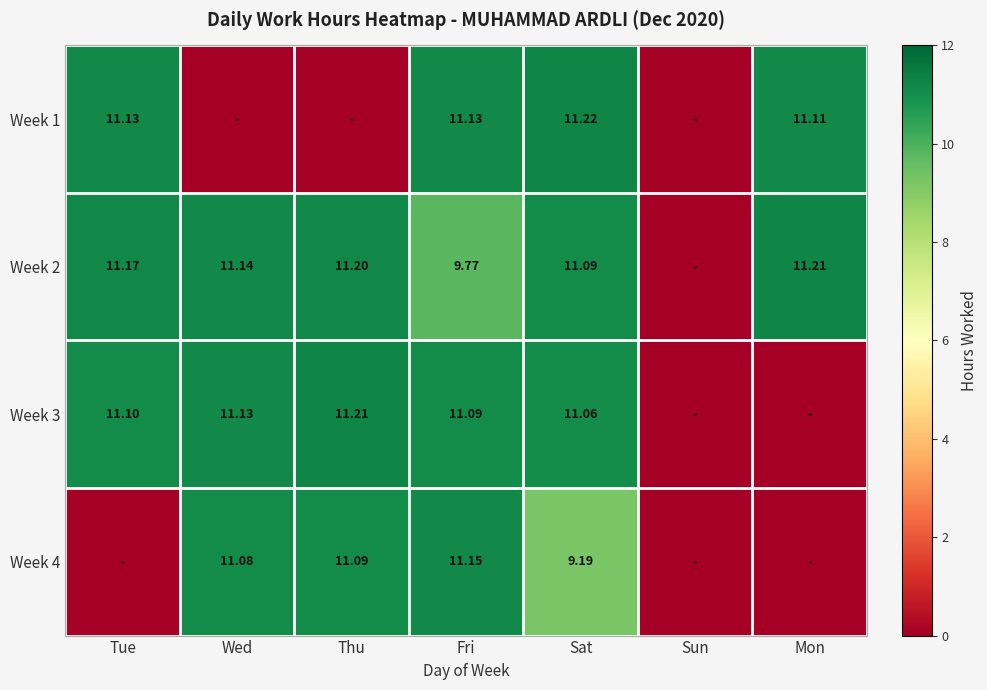

Which label corresponds to the smallest value in the chart?

Wed